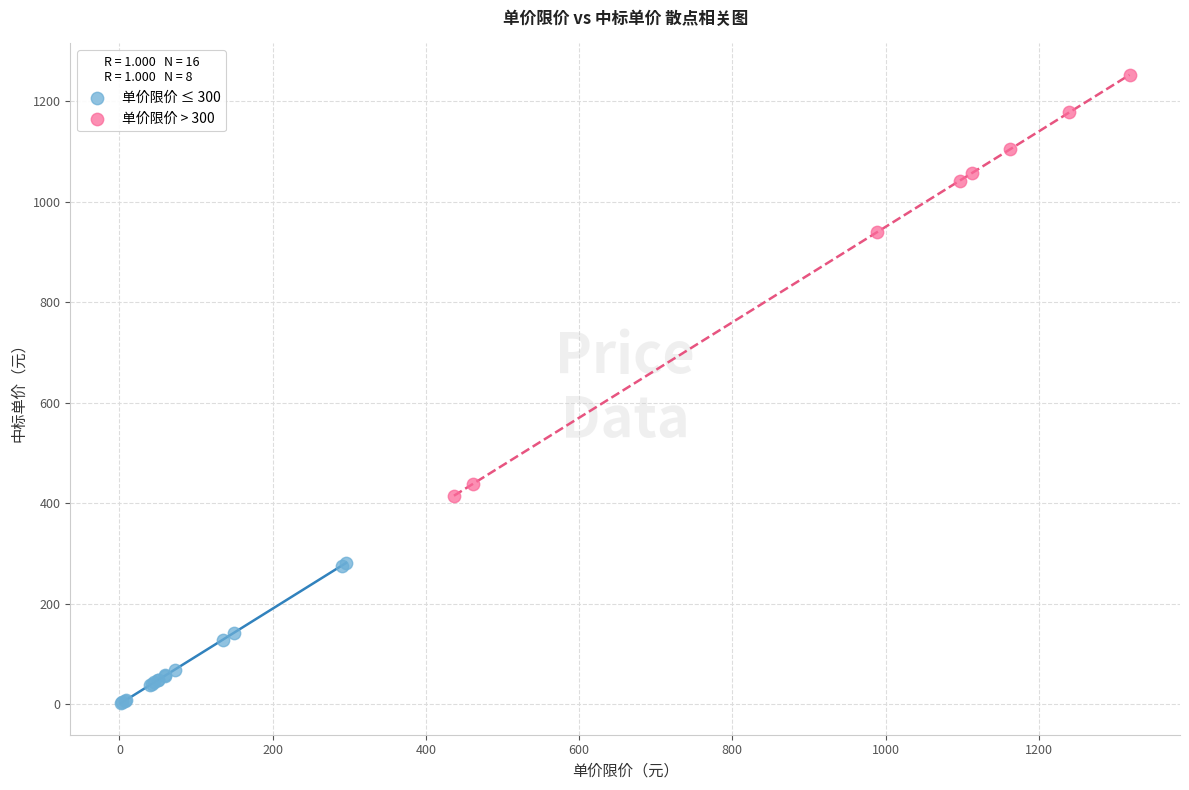

Which series has the widest spread of Y values?

单价限价 > 300